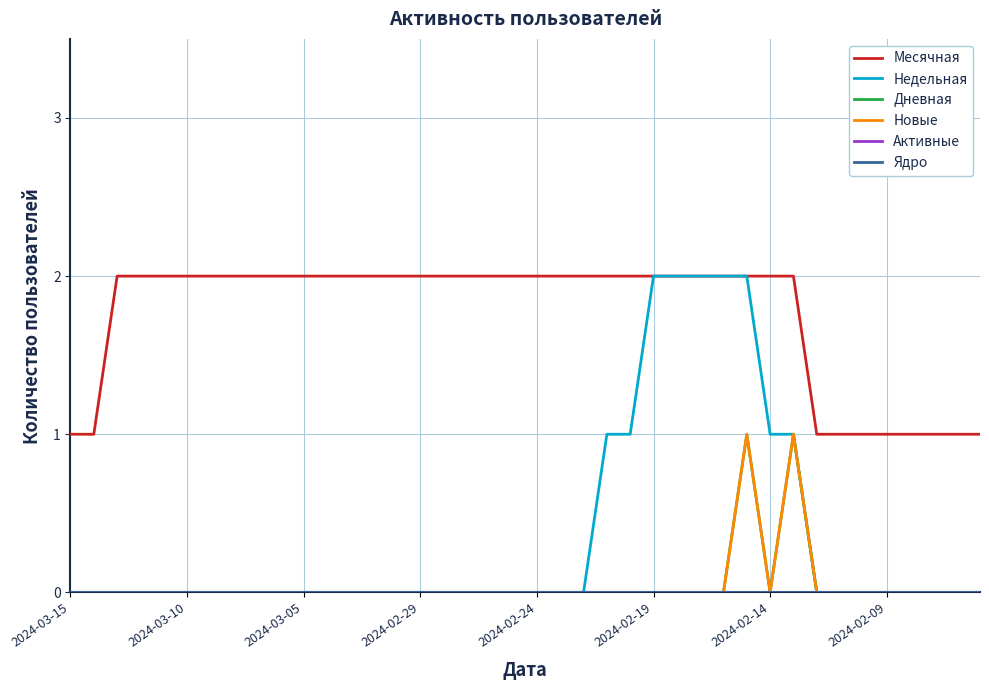

What is the difference between the maximum and minimum values in the Месячная series?

1